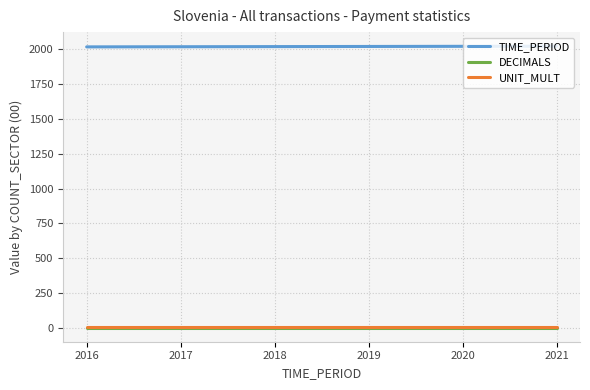

Count the number of categories in the chart.

6